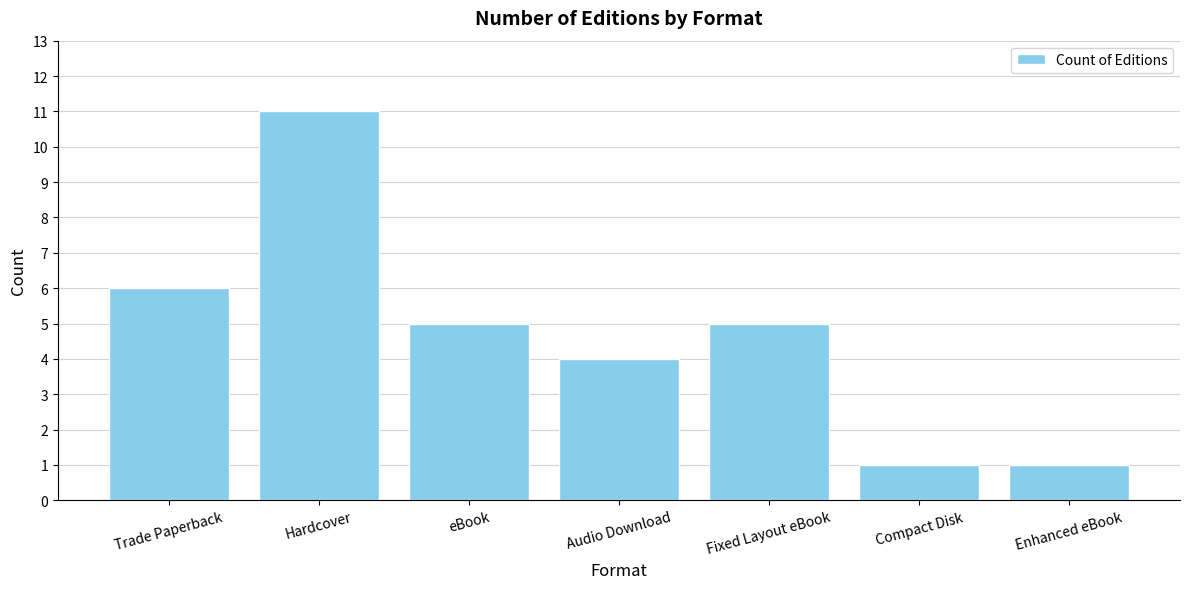

What is the average value?

5